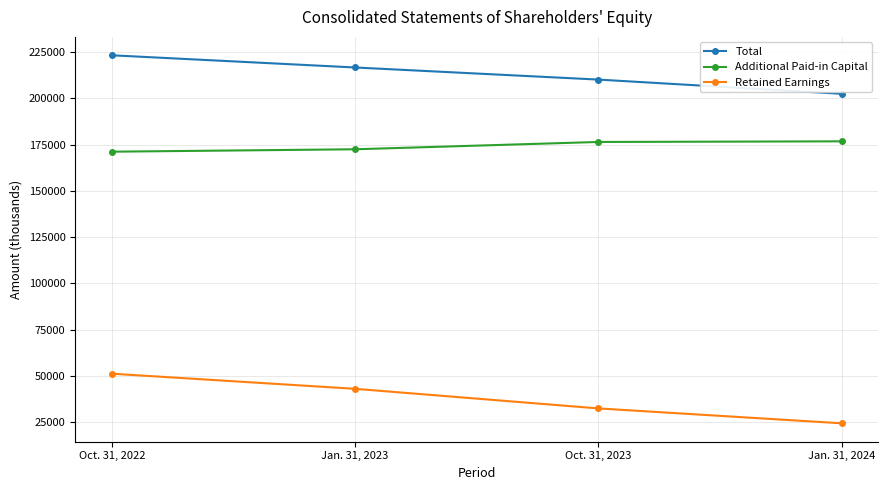

What are all the series names shown in the legend?

Total, Additional Paid-in Capital, Retained Earnings